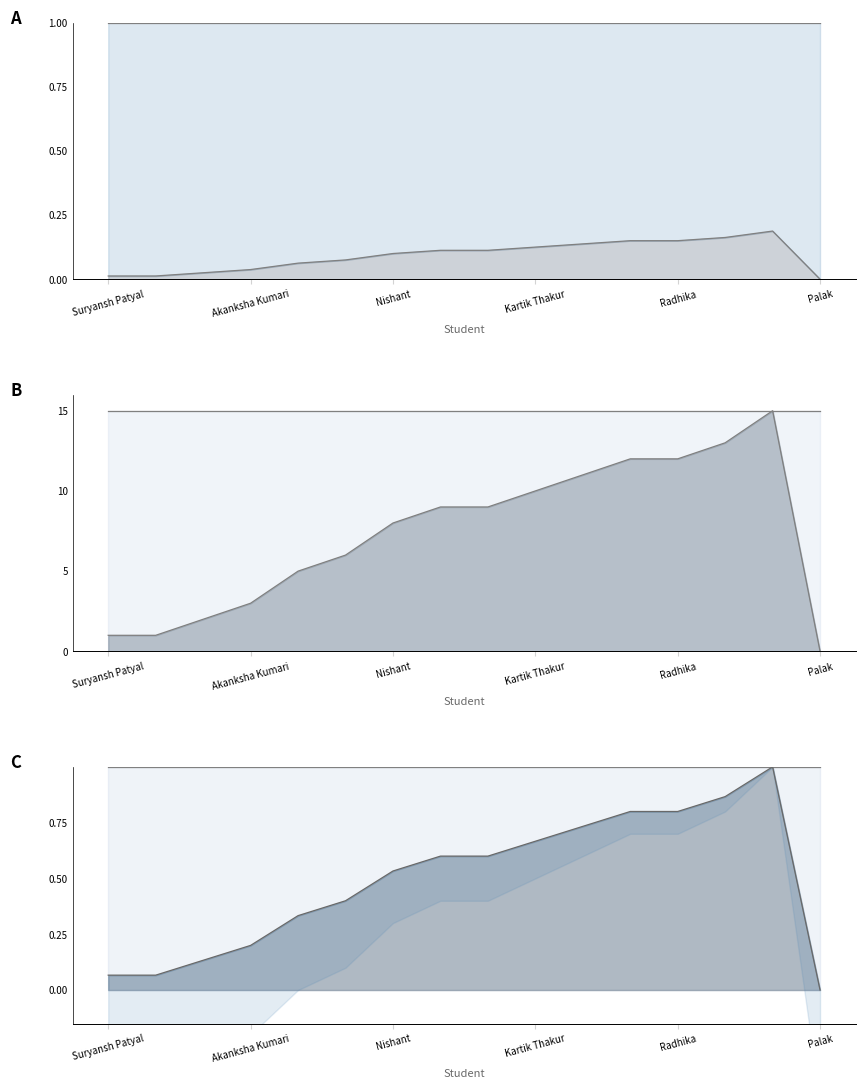

List the labels in order of value, largest first.

Bhavna, Sashank Patial, Priya Mahajan, Radhika, Puneet, Kartik Thakur, Jahid Khan, Thakur Rajvansh Singh, Nishant, Ankur, Ankit Dhiman, Akanksha Kumari, Adarsh, Suryansh Patyal, Aarav, Palak